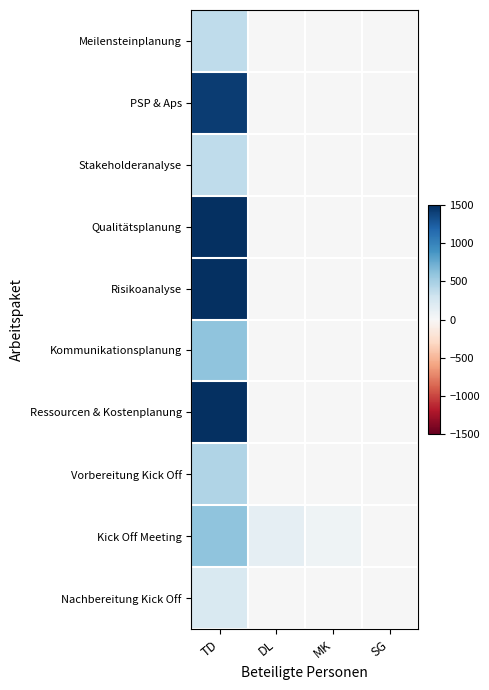

Reading right to left, extract all data points from this chart.

Meilensteinplanung: SG=0	MK=0	DL=0	TD=375
PSP & Aps: SG=0	MK=0	DL=0	TD=1425
Stakeholderanalyse: SG=0	MK=0	DL=0	TD=375
Qualitätsplanung: SG=0	MK=0	DL=0	TD=1500
Risikoanalyse: SG=0	MK=0	DL=0	TD=1500
Kommunikationsplanung: SG=0	MK=0	DL=0	TD=600
Ressourcen & Kostenplanung: SG=0	MK=0	DL=0	TD=1500
Vorbereitung Kick Off: SG=0	MK=0	DL=0	TD=450
Kick Off Meeting: SG=0	MK=64	DL=140	TD=600
Nachbereitung Kick Off: SG=0	MK=0	DL=0	TD=225